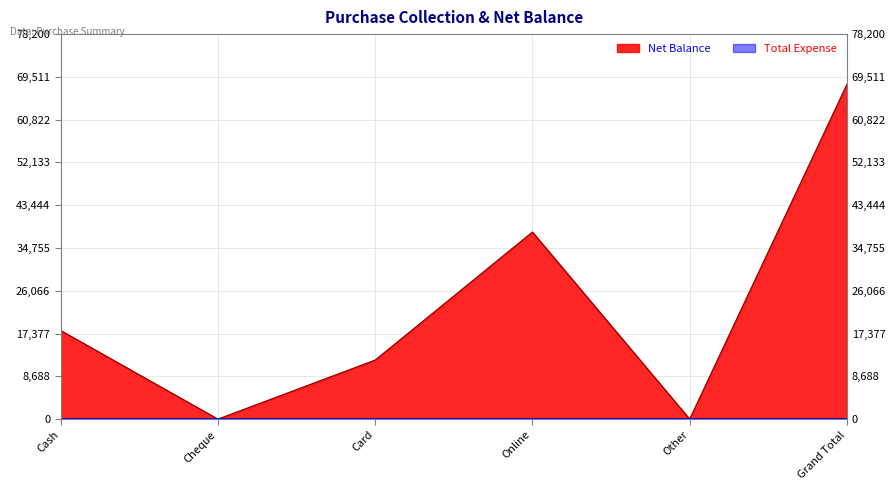

How many data points are less than 18000?

3